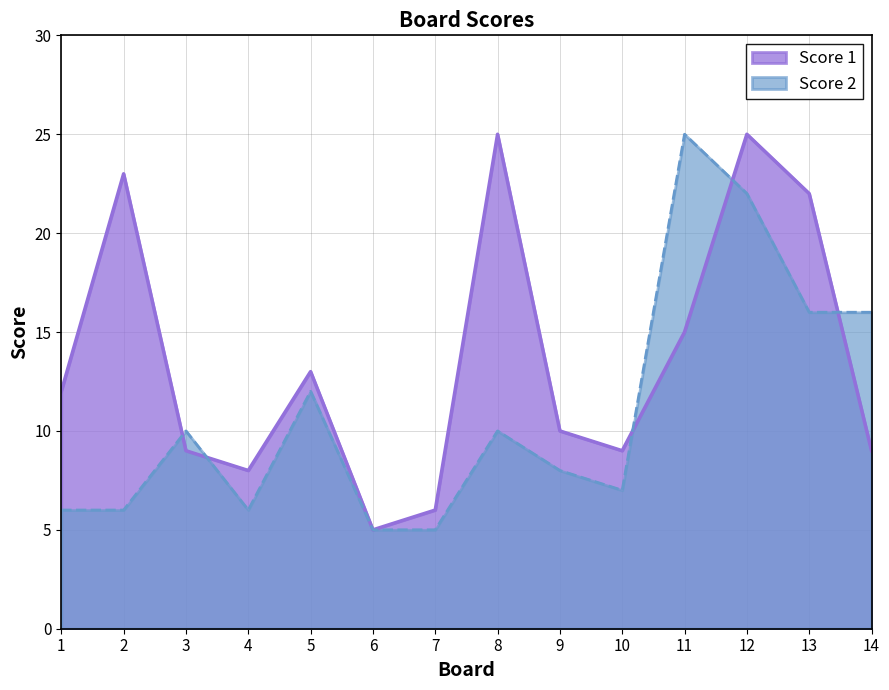

The value of Score 2 at 7 is 5. True or false?

True